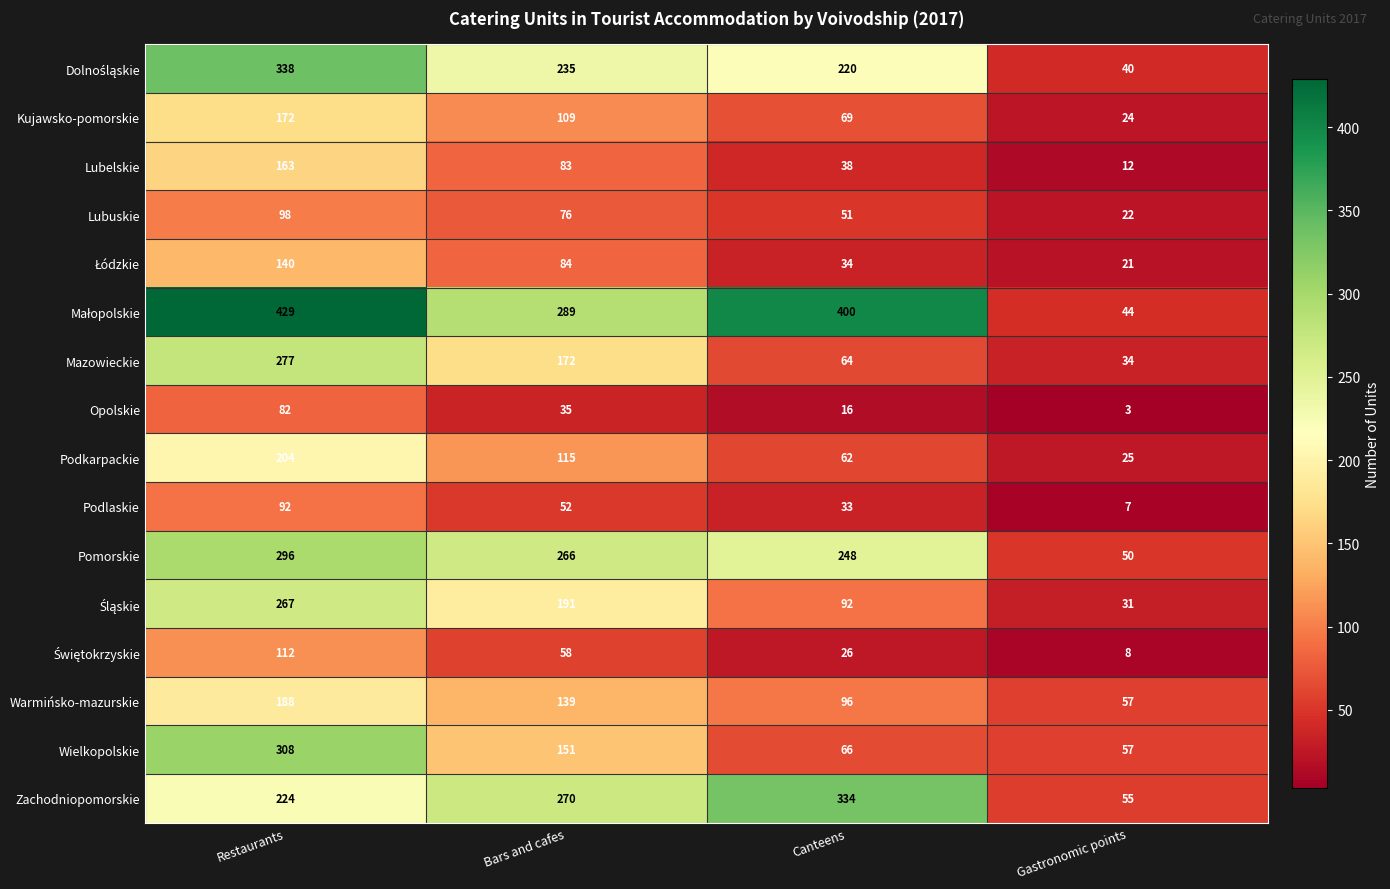

At how many categories does at least one series exceed 205?

3